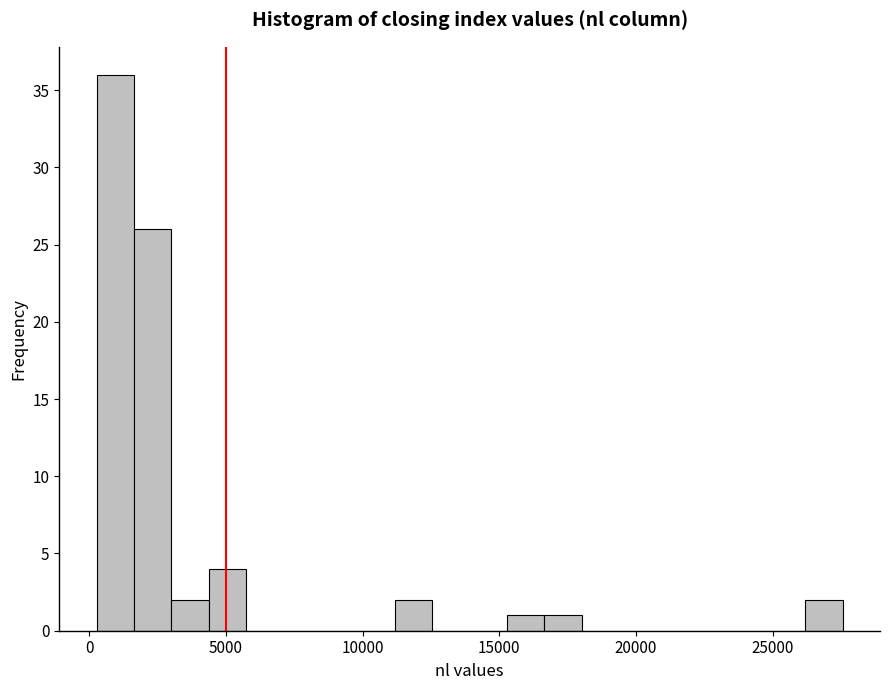

Read against the x-axis, roughly where is the centre of the tallest bar?

1000